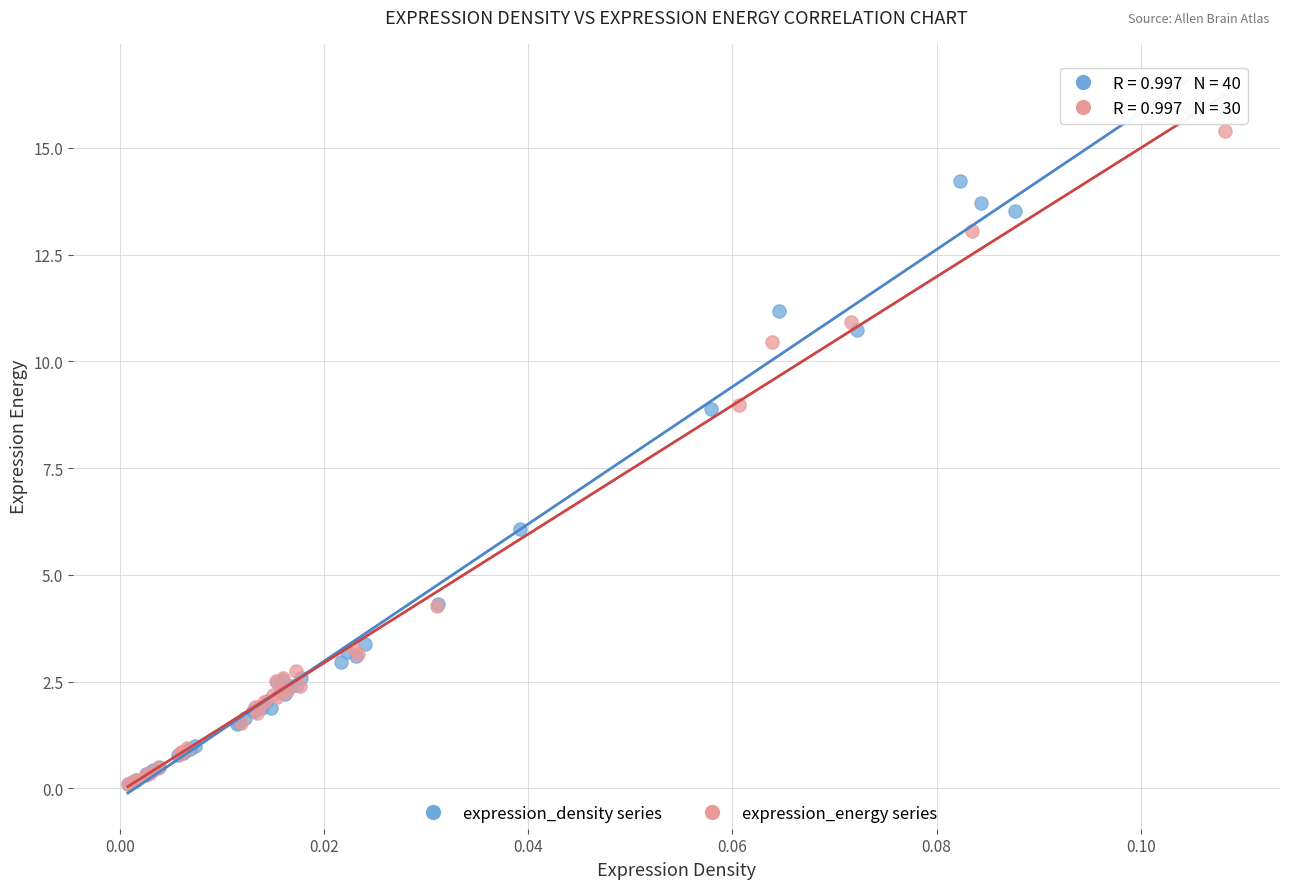

What are all the series names shown in the legend?

expression_density series, expression_energy series